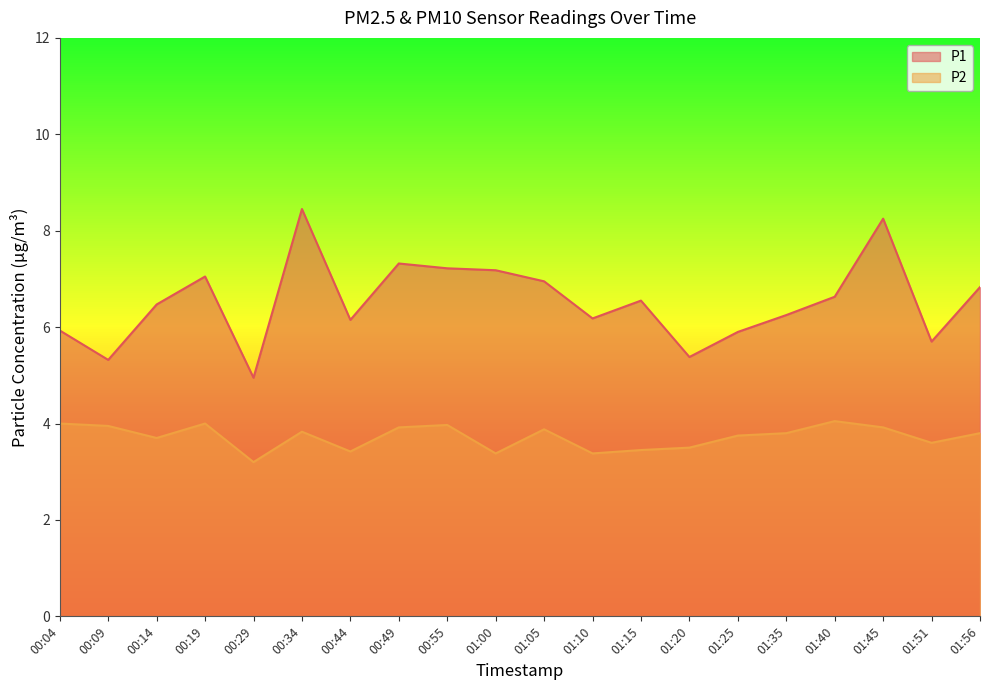

Where is P1 nearest to the value 6?

00:04